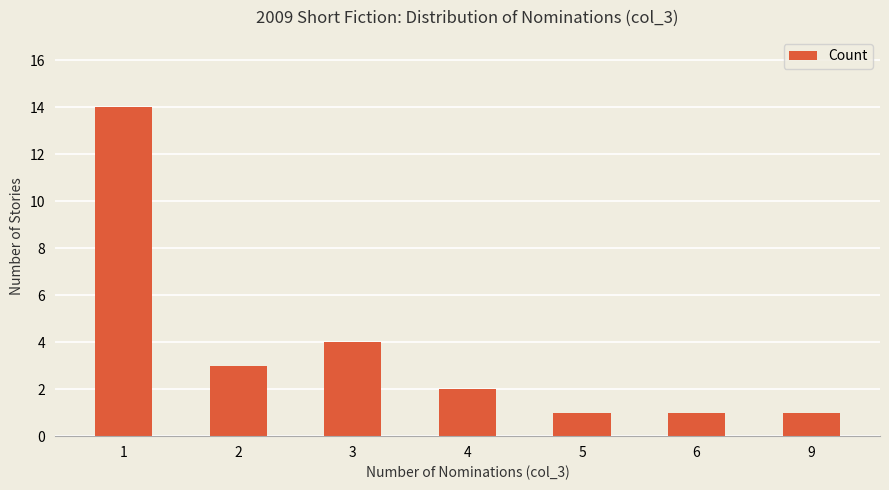

Reading right to left, what are all the values shown in this chart?

1	1	1	2	4	3	14